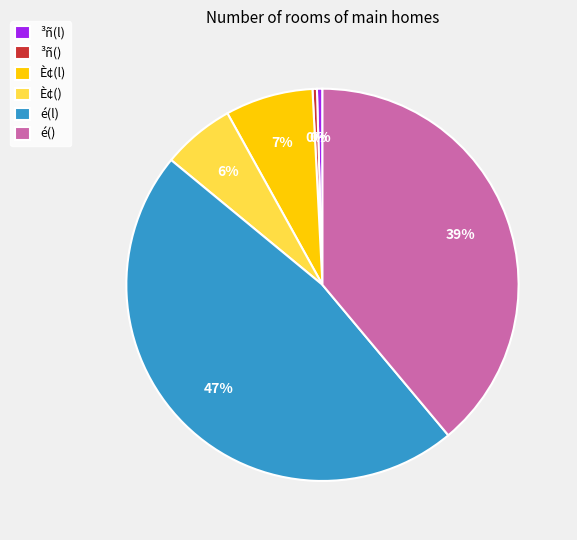

Does ³ñ(l) represent more than half of the total?

No